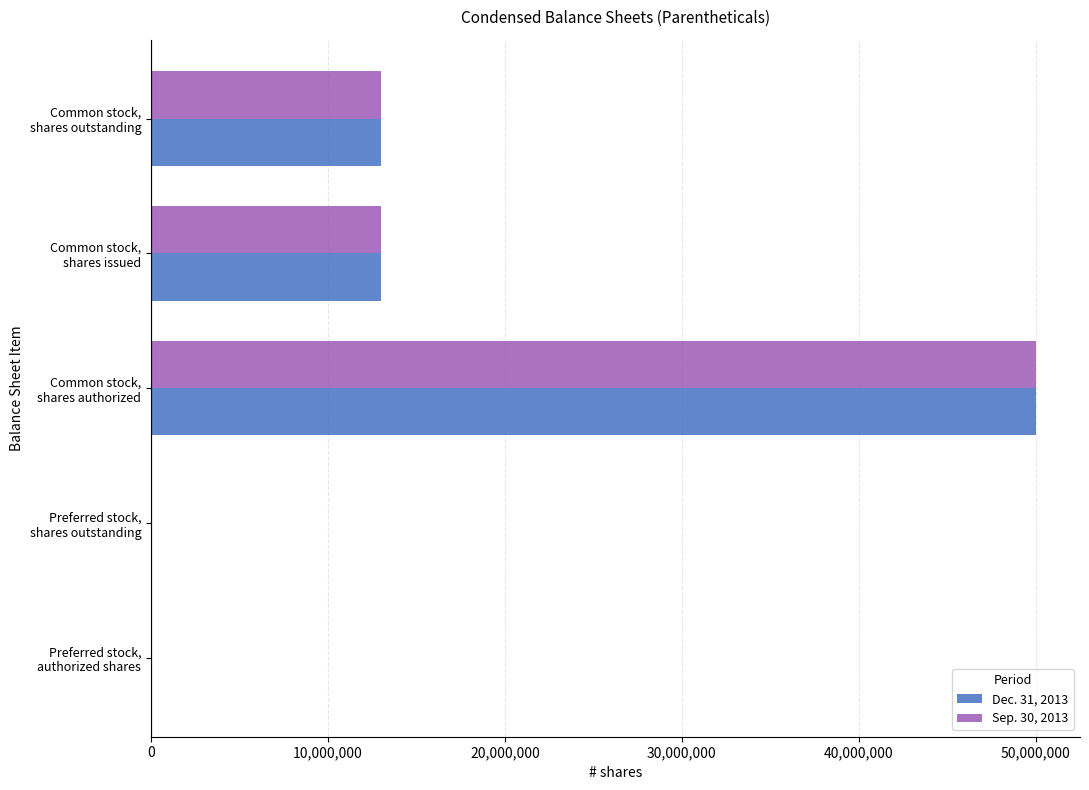

At which category is the sum across all series the highest?

Common stock,
shares authorized